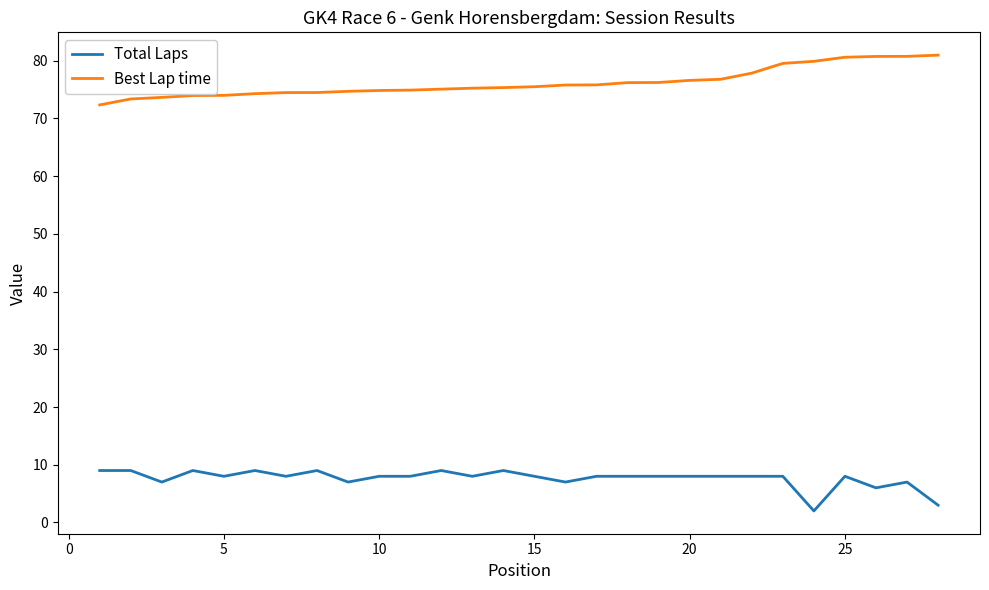

What is the difference between the second highest and second lowest values in the Best Lap time series?

7.4